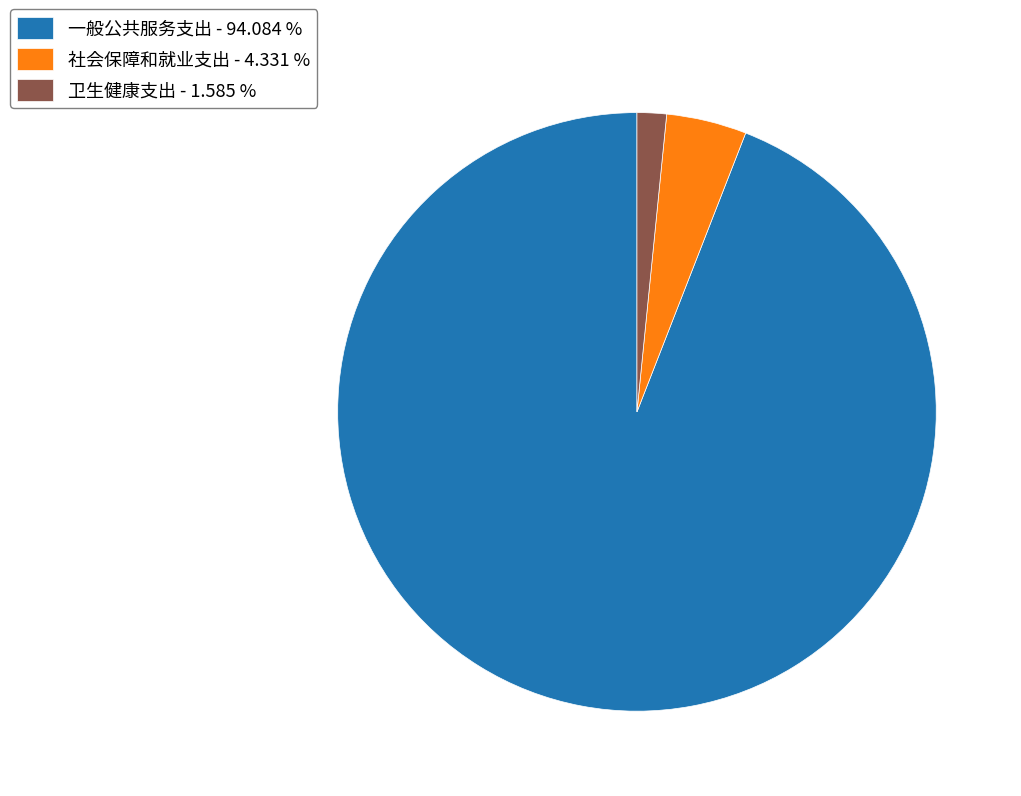

How many slices are in this pie chart?

3